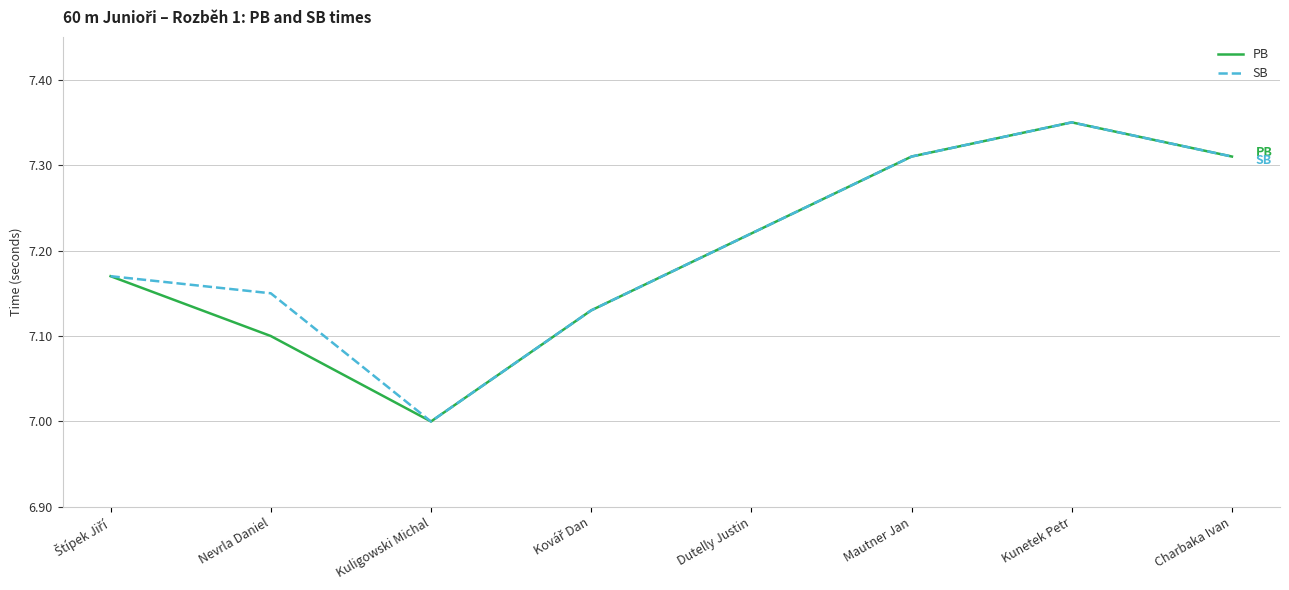

How many interior local valleys does the SB series have?

1